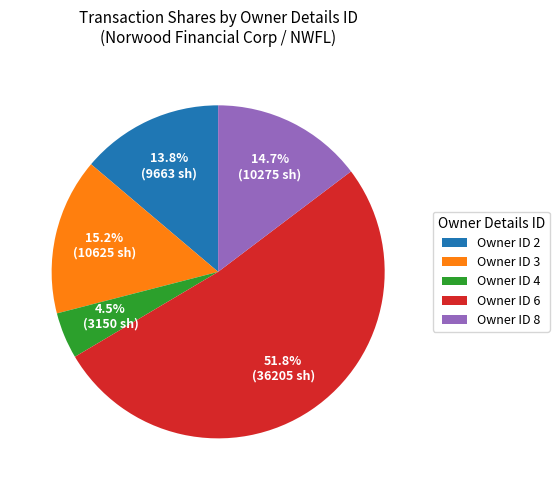

Is there a majority slice in this chart?

Yes